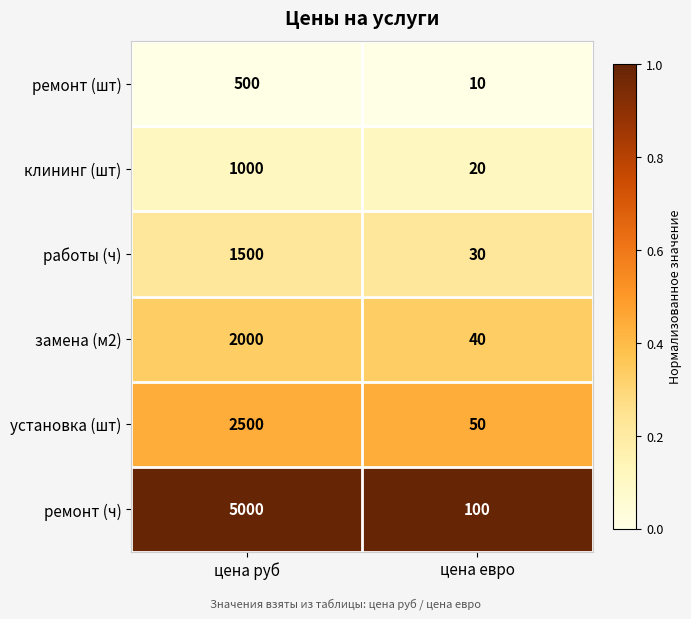

Which series has the widest spread of values?

ремонт (ч)